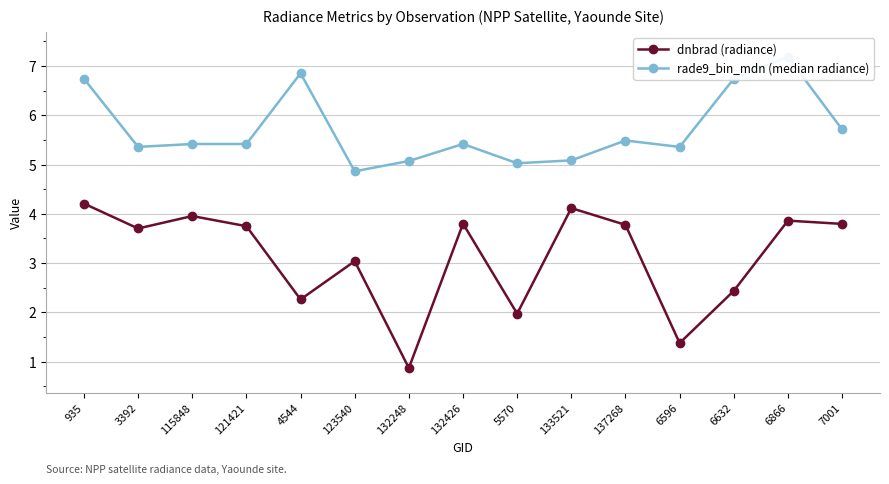

What is the difference between the dnbrad (radiance) values at 115848 and 132248?

3.1